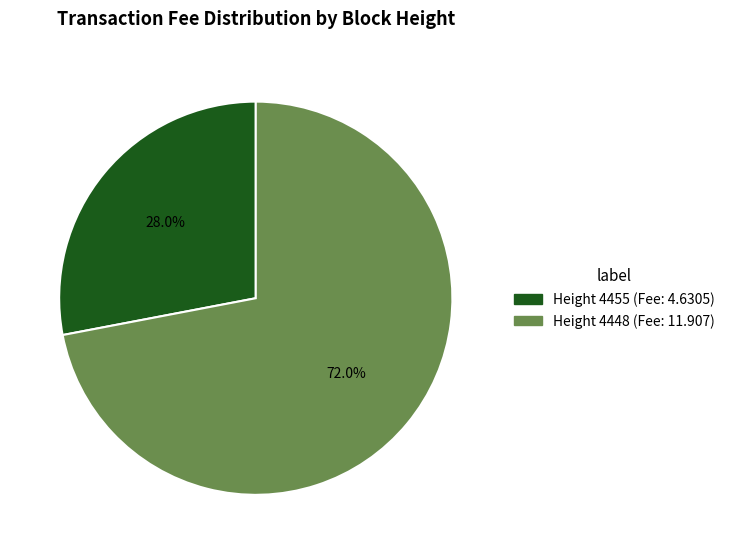

Is there a majority slice in this chart?

Yes